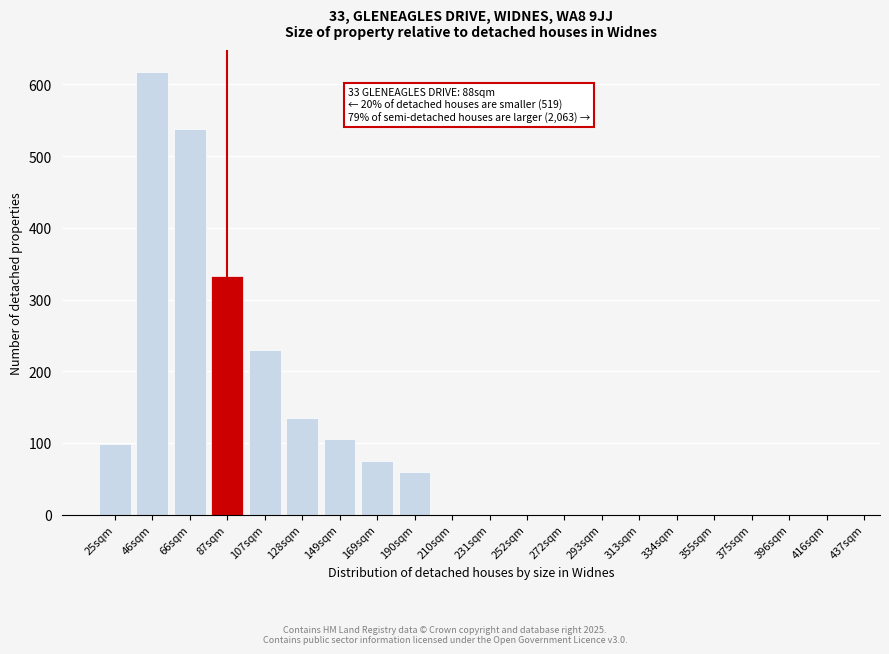

Reading right to left, list all the values displayed in this chart.

416sqm=0	396sqm=0	375sqm=0	355sqm=0	334sqm=0	313sqm=0	293sqm=0	272sqm=0	252sqm=0	231sqm=0	210sqm=0	190sqm=59	169sqm=75	149sqm=105	128sqm=135	107sqm=229	87sqm=333	66sqm=538	46sqm=617	25sqm=98